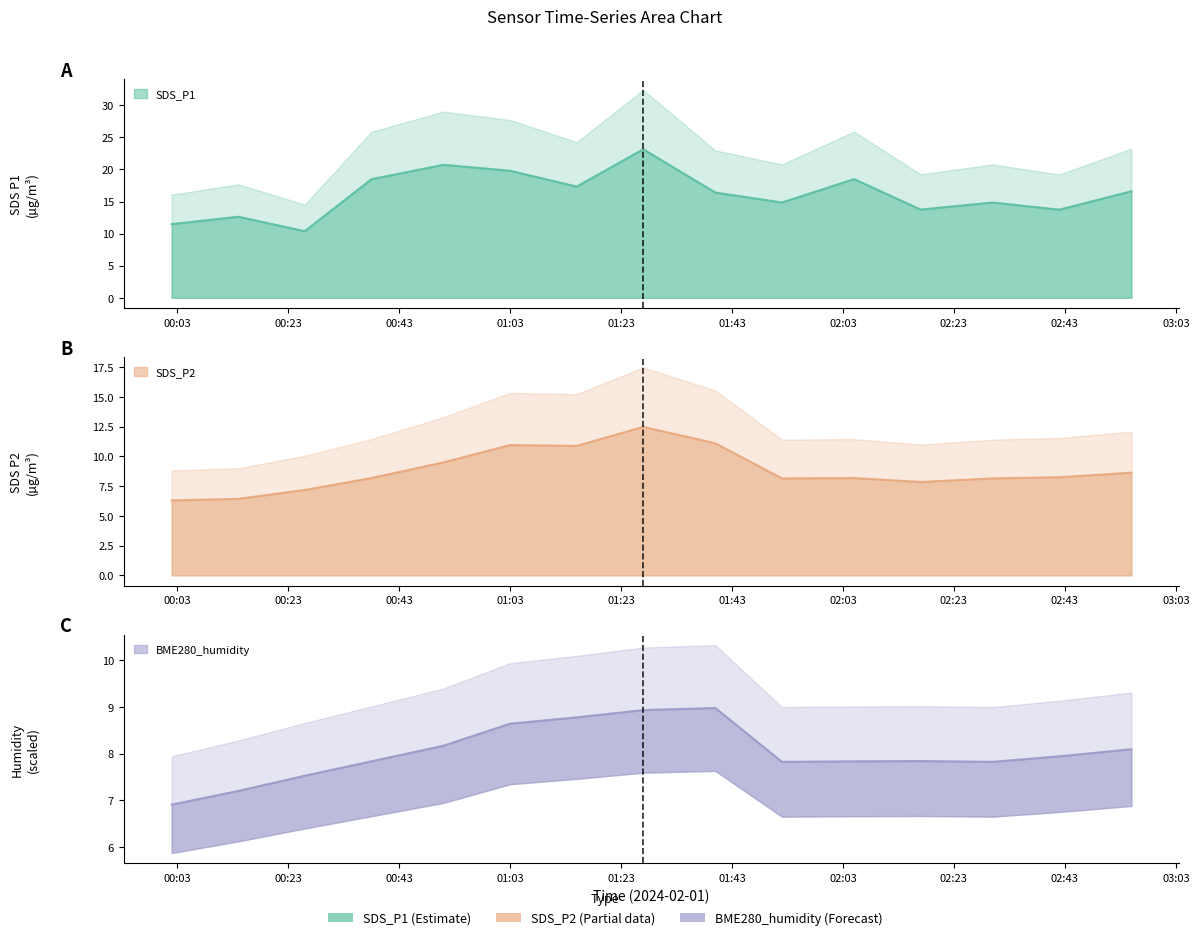

What is the difference between the SDS_P1 values at 2024-02-01 01:27 and 2024-02-01 01:15?

5.8